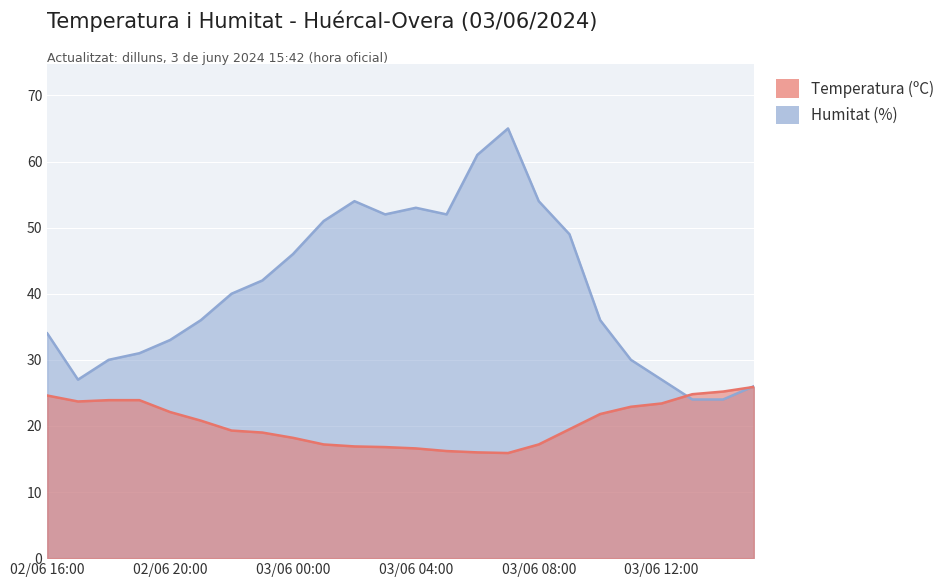

Where do Humitat (%) and Temperatura (ºC) first cross each other?

03/06 12:00 and 03/06 13:00